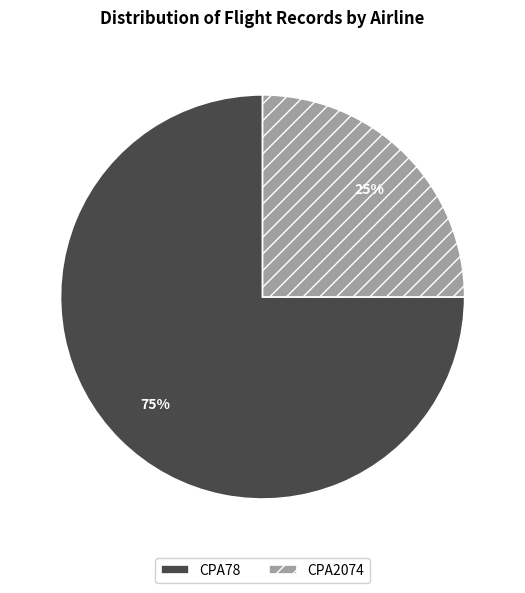

Do CPA2074 and CPA78 together represent more than half of the pie?

Yes